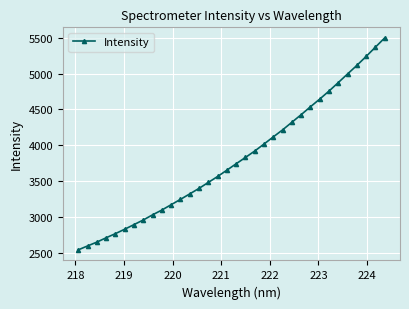

What is the value of the 16th point from the left?

3567.9